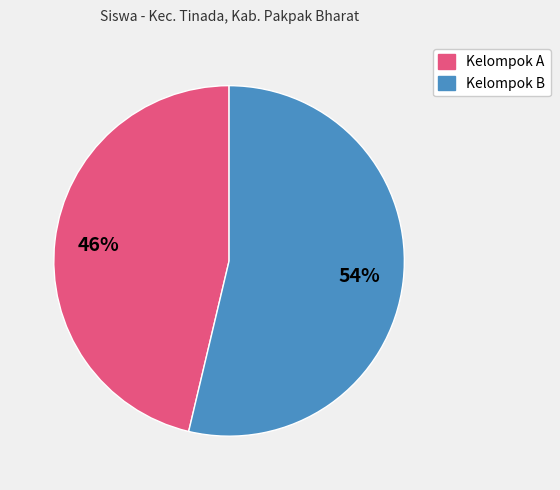

To the nearest percent, what is the average slice percentage?

50%